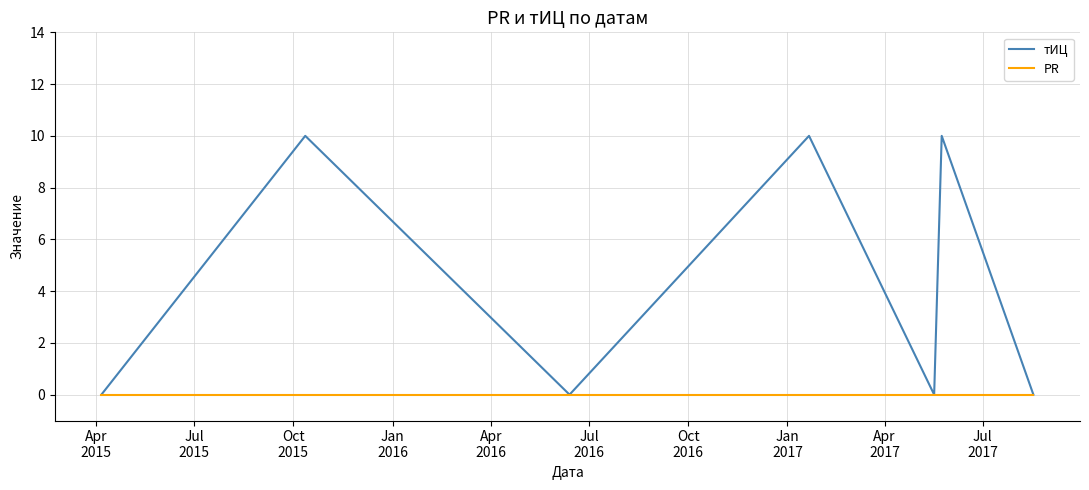

What is the maximum value for тИЦ?

10